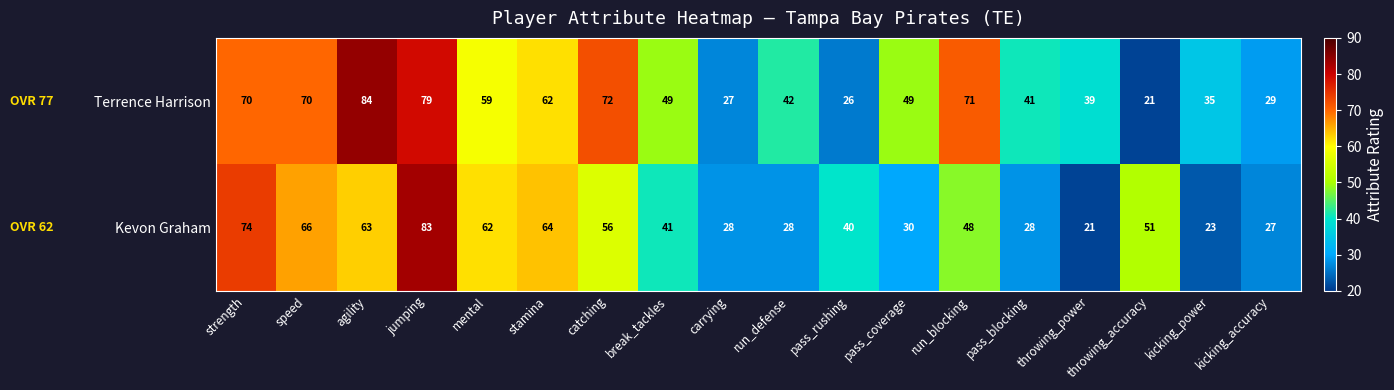

Which series has the widest spread of values?

Terrence Harrison